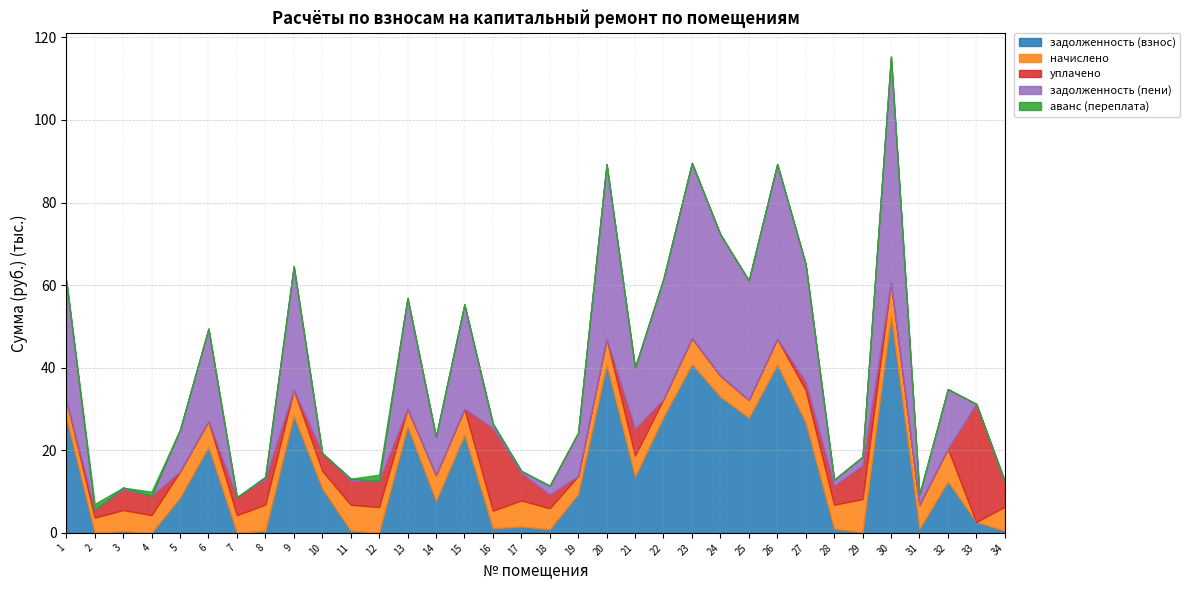

What is the value of the задолженность (пени) point at the 16th from the left?

1077.6